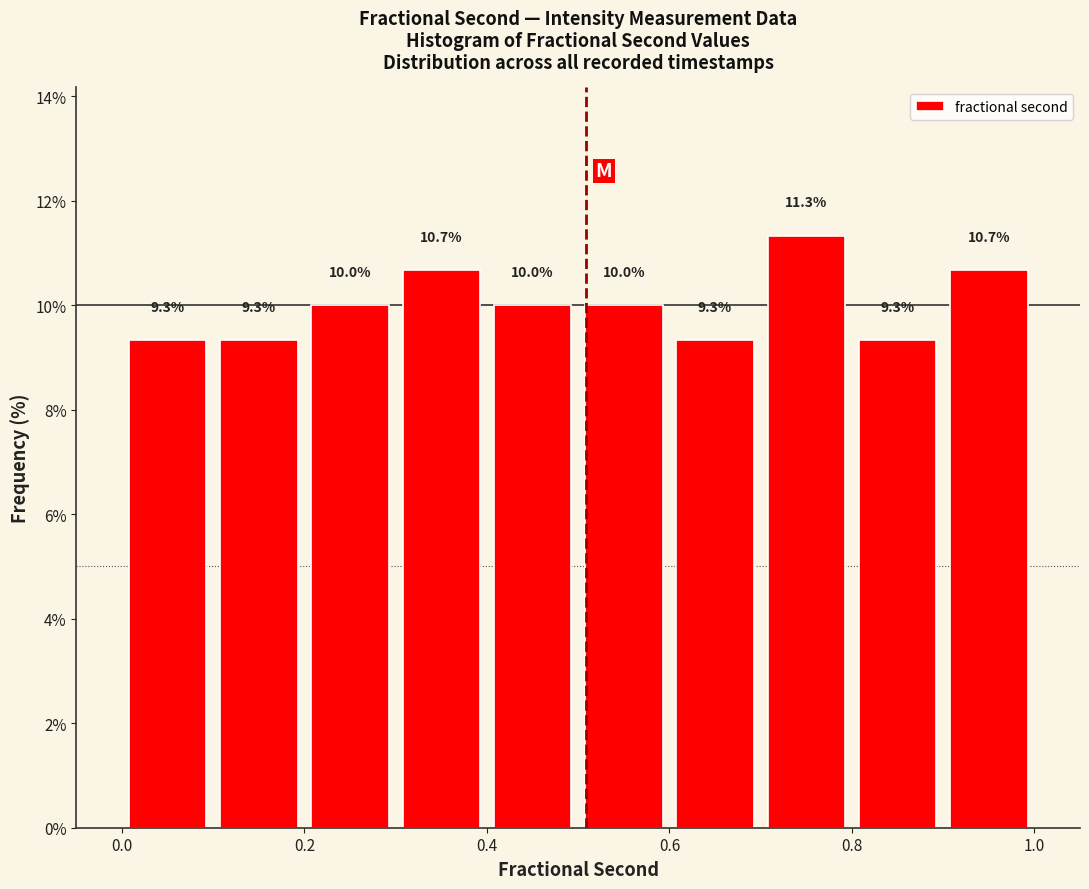

Reading left to right, transcribe this chart: for each bar, give the range it covers on the x-axis and its height.

0.0 to 0.1: 9.3
0.1 to 0.2: 9.3
0.2 to 0.3: 10.0
0.3 to 0.4: 10.7
0.4 to 0.5: 10.0
0.5 to 0.6: 10.0
0.6 to 0.7: 9.3
0.7 to 0.8: 11.3
0.8 to 0.9: 9.3
0.9 to 1.0: 10.7